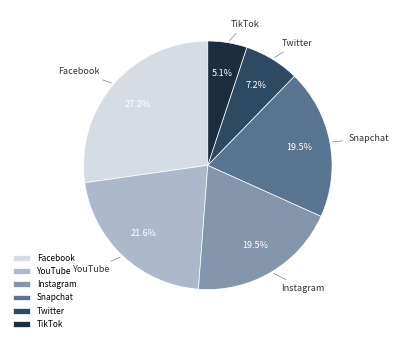

Does any single category account for the majority?

No